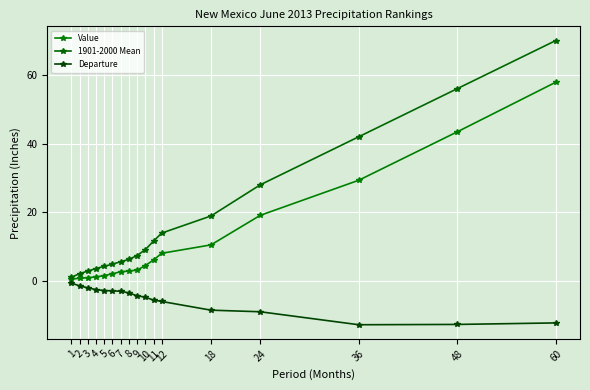

Which category has the highest value across all series?

60